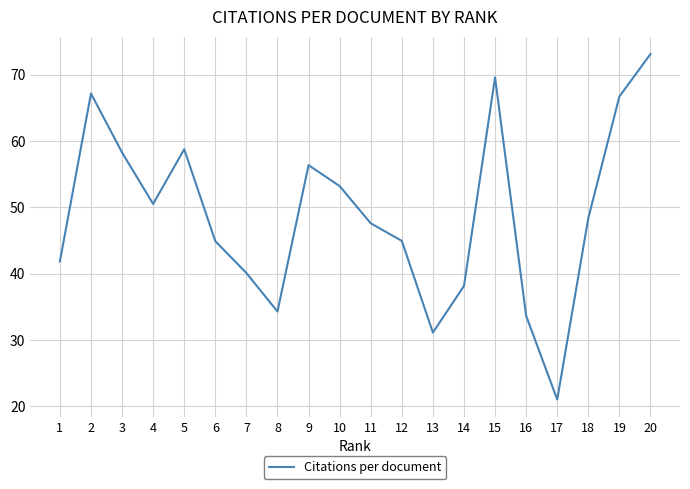

What is the average value?

49.0